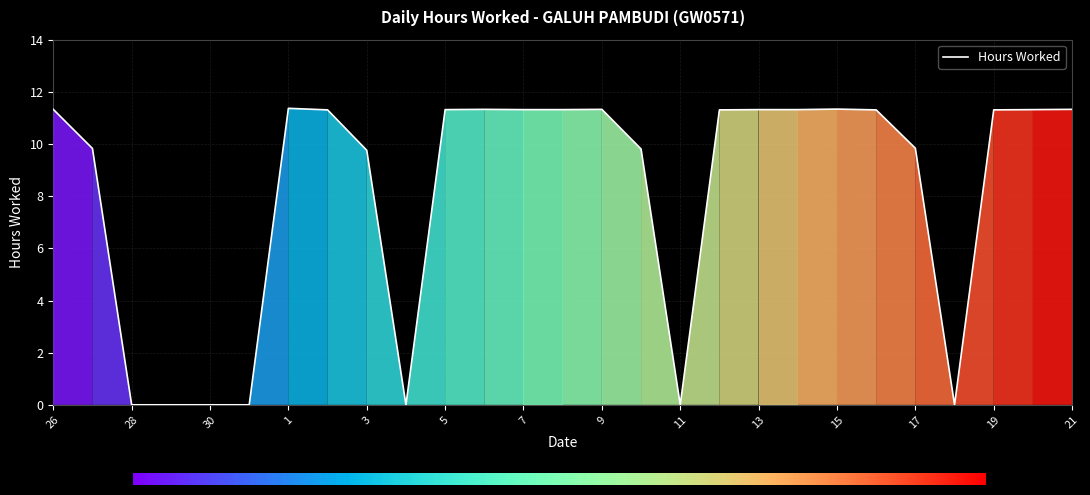

What is the greatest value displayed?

11.4